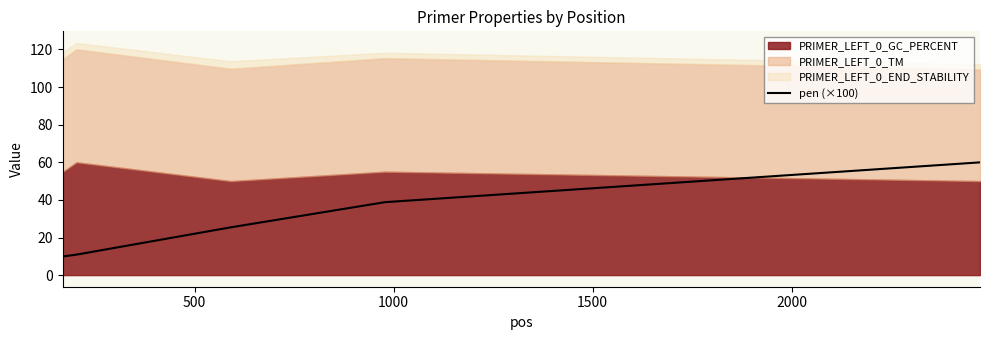

Count the number of categories in the chart.

6